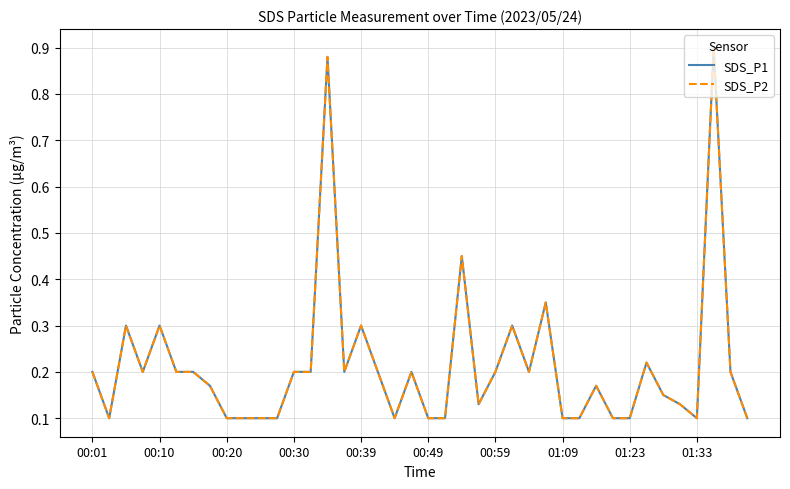

Is this an area chart (filled region under the line)?

No